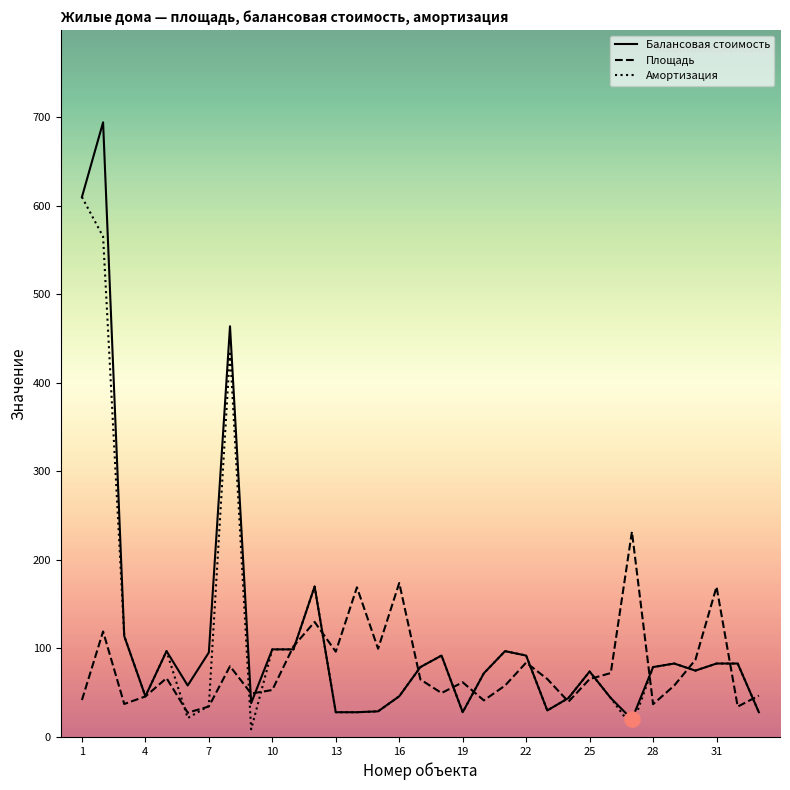

What is the maximum value for Балансовая стоимость?

694.4